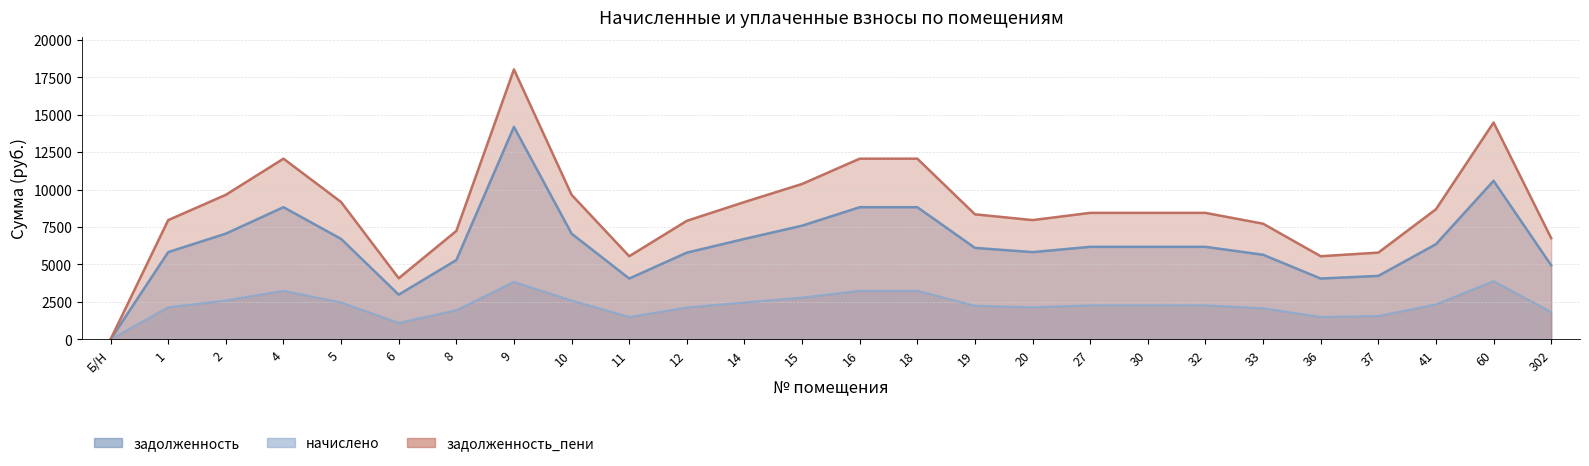

True or false: задолженность_пени and начислено intersect in this chart.

False